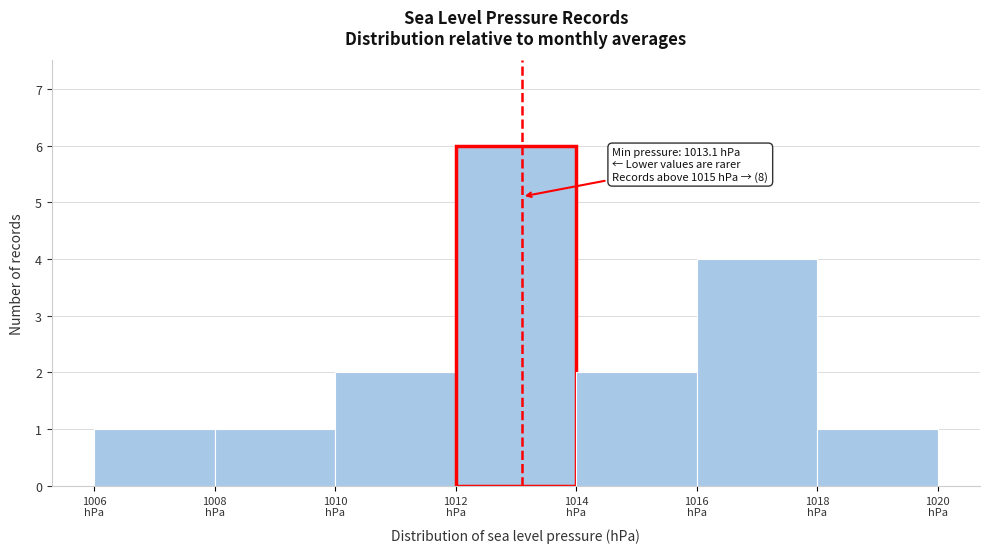

Which range on the x-axis has the tallest bar?

1012 to 1014